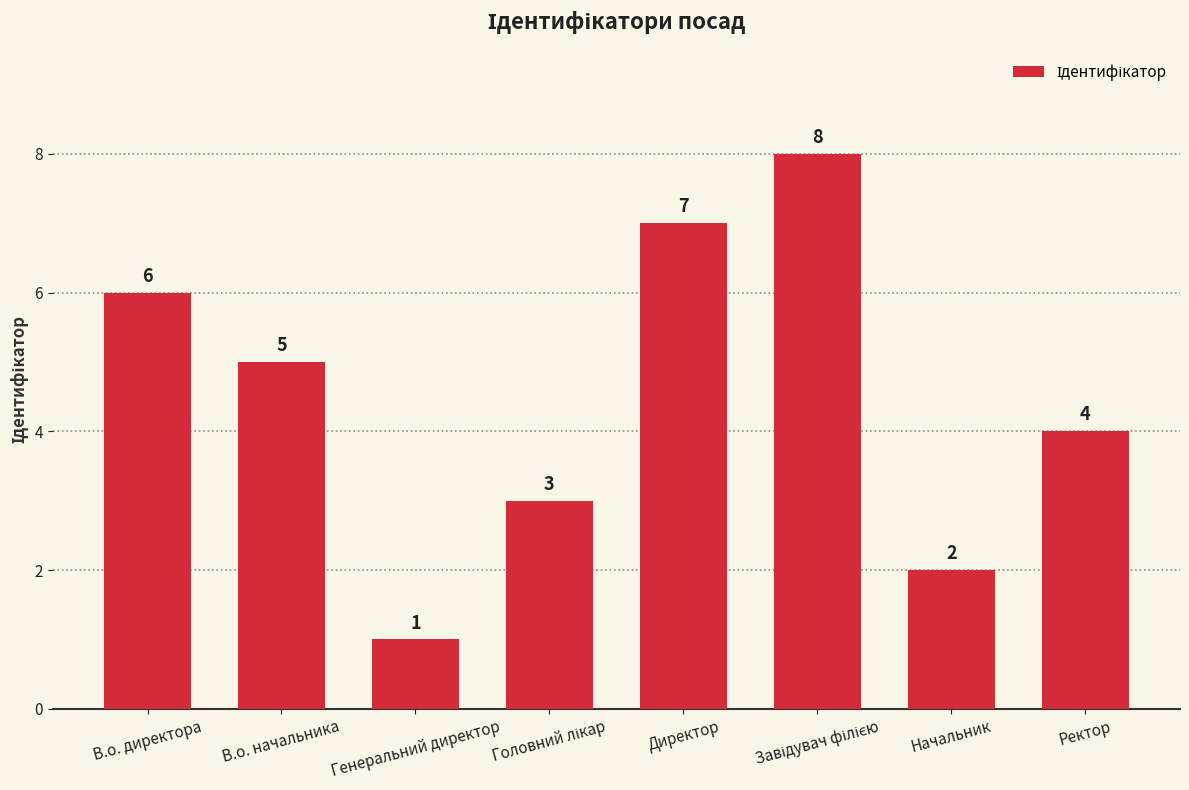

The value at Ректор is 6. True or false?

False